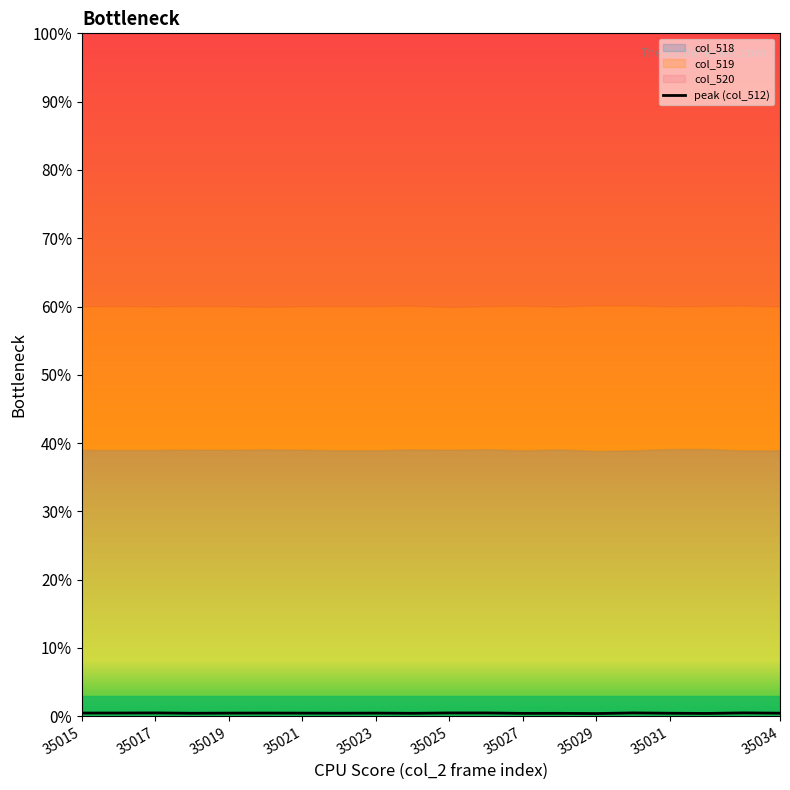

Does the chart display data point markers on the line(s)?

No